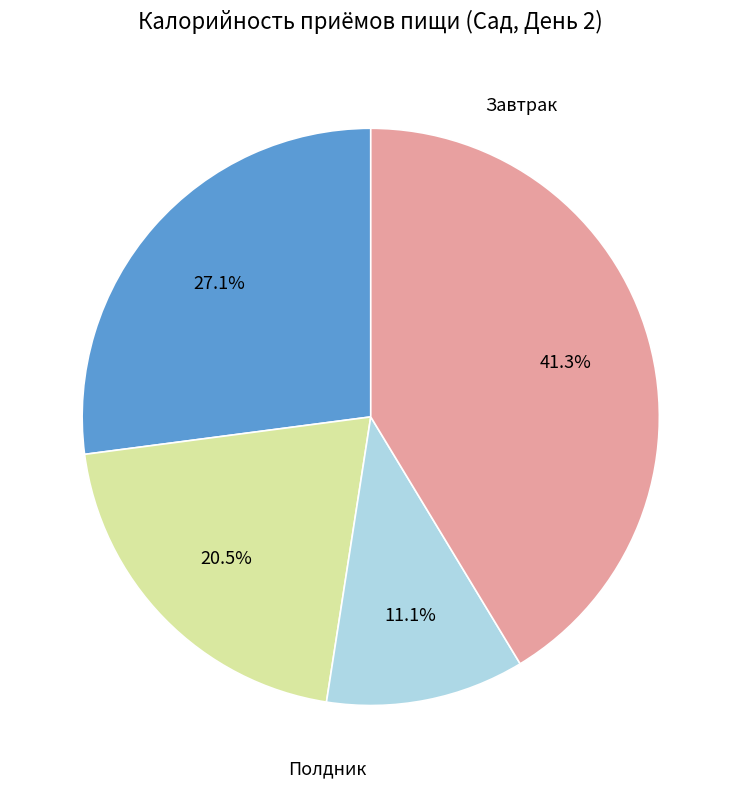

Count the number of slices in the pie.

4